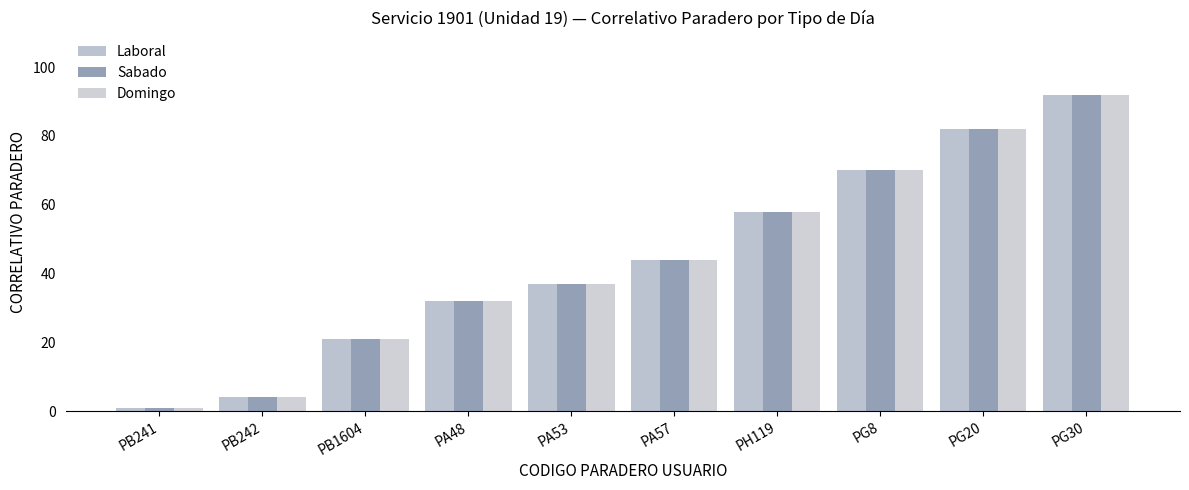

What are all the series names shown in the legend?

Laboral, Sabado, Domingo